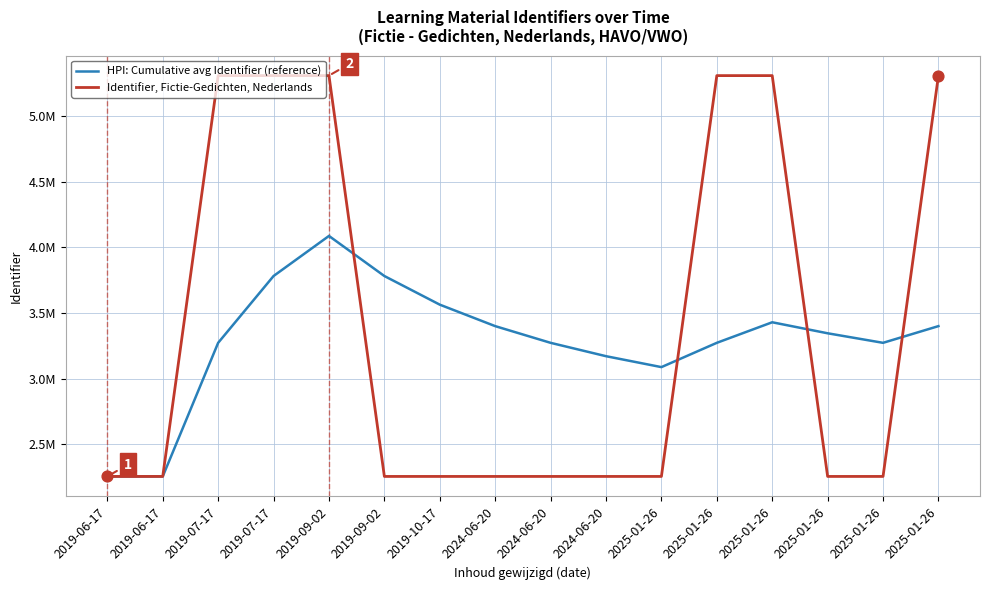

At which category is the sum across all series the highest?

2019-09-02